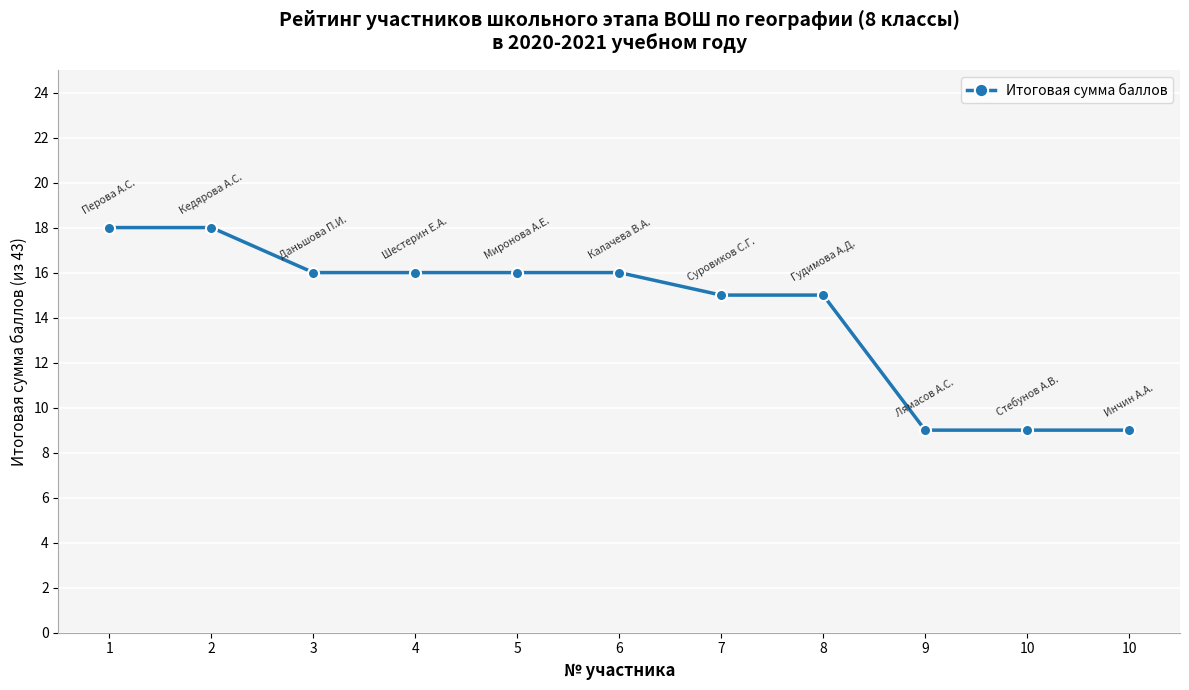

Does the chart have visible grid lines?

Yes